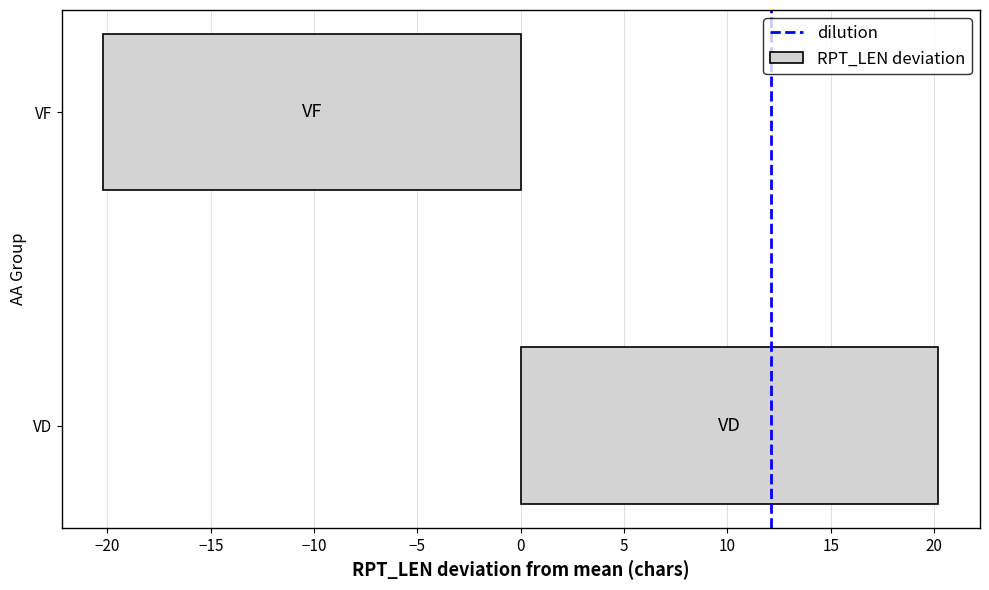

Reading bottom to top, what are all the values shown in this chart?

VD=20.2	VF=-20.2